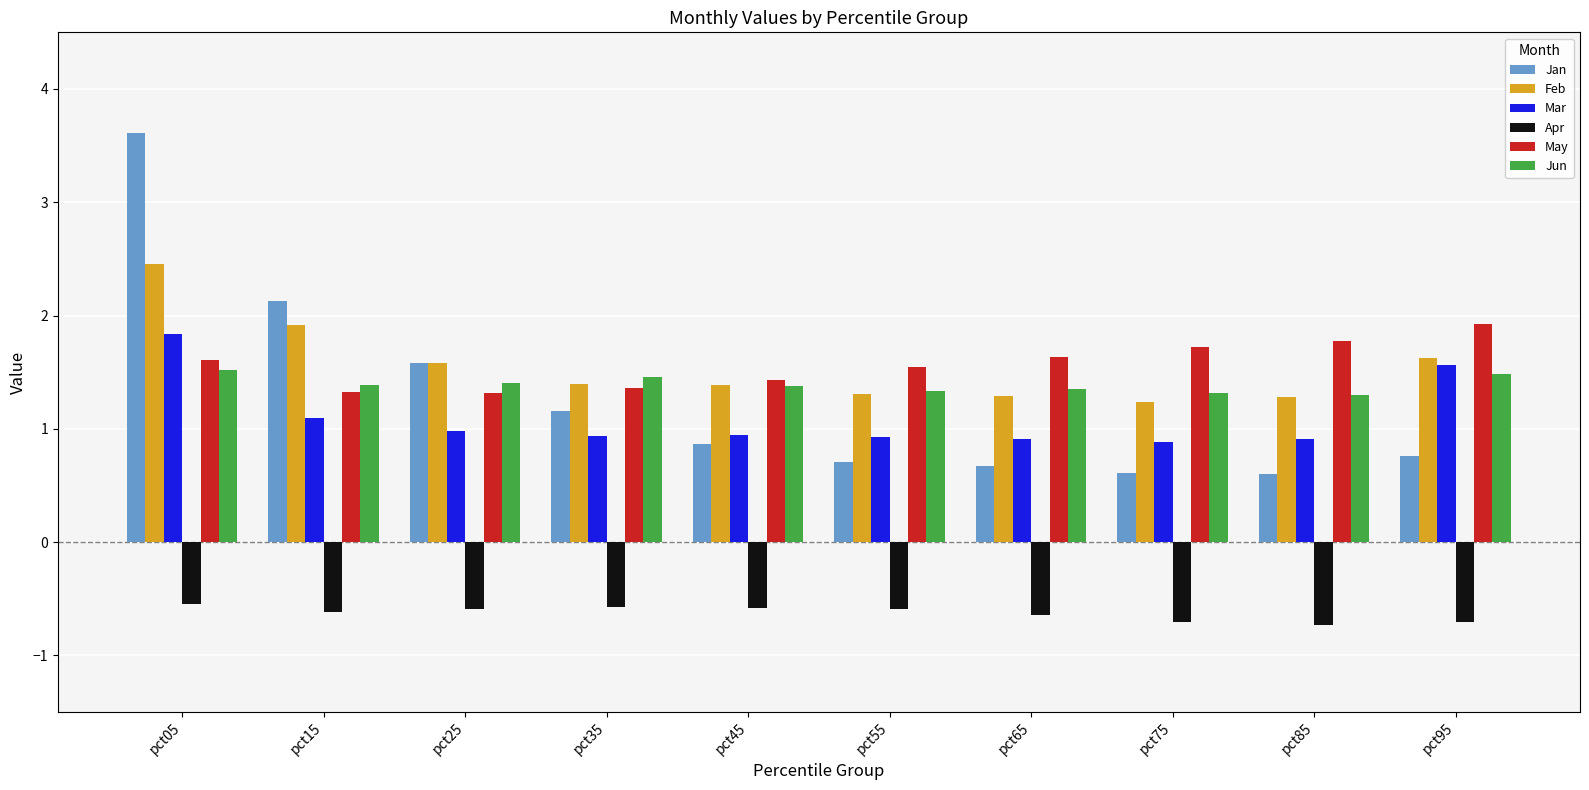

What is the difference between the May values at pct95 and pct05?

0.3